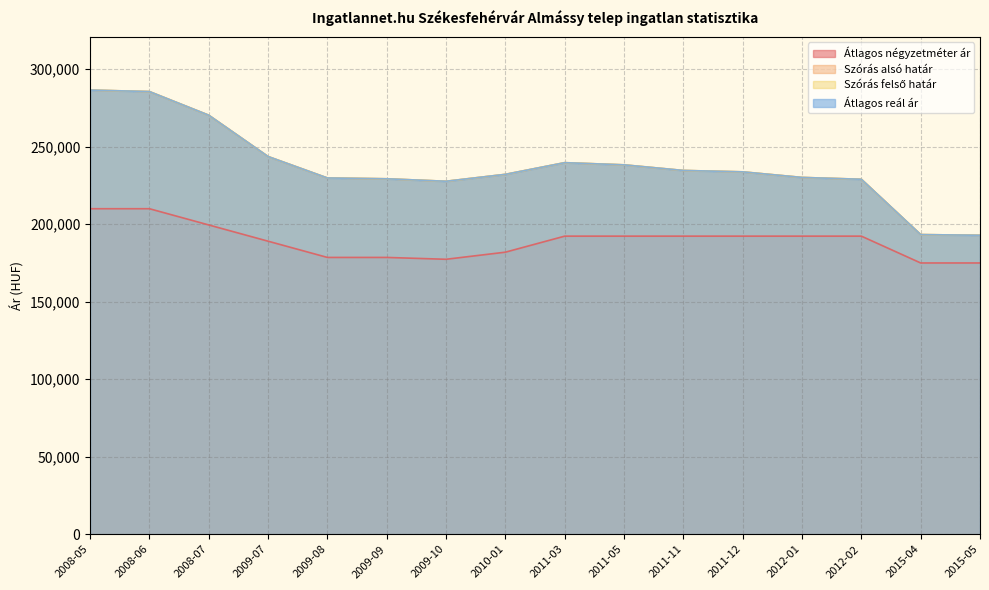

Which series has the largest range (max minus min)?

Szórás alsó határ